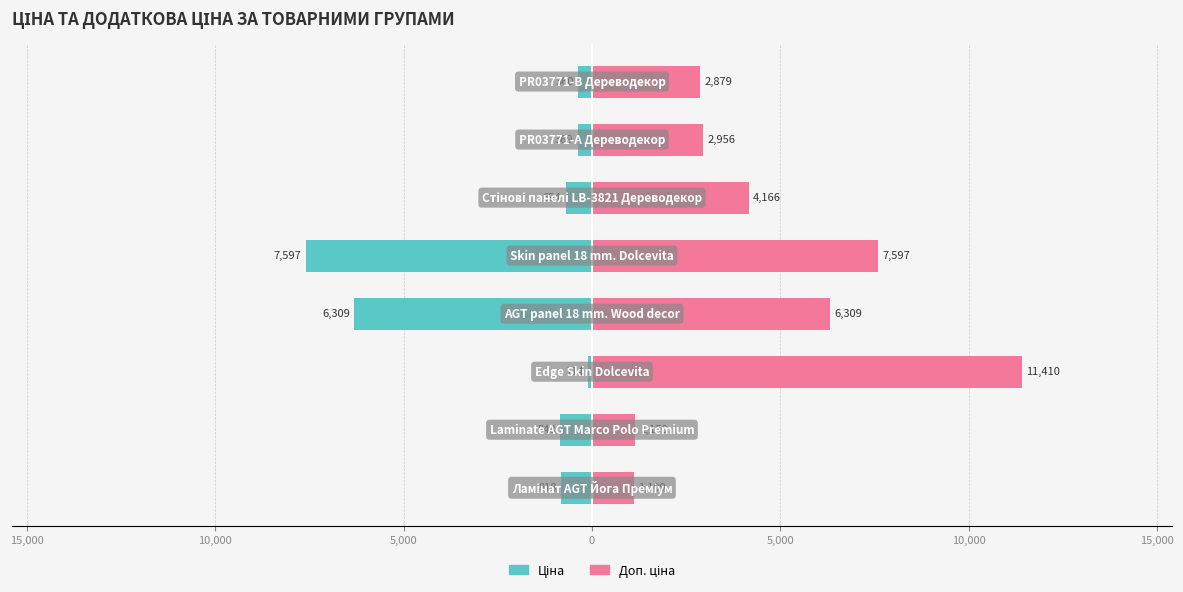

Is the value of Ціна at 15,000 greater than the value of Доп. ціна at 5,000?

No